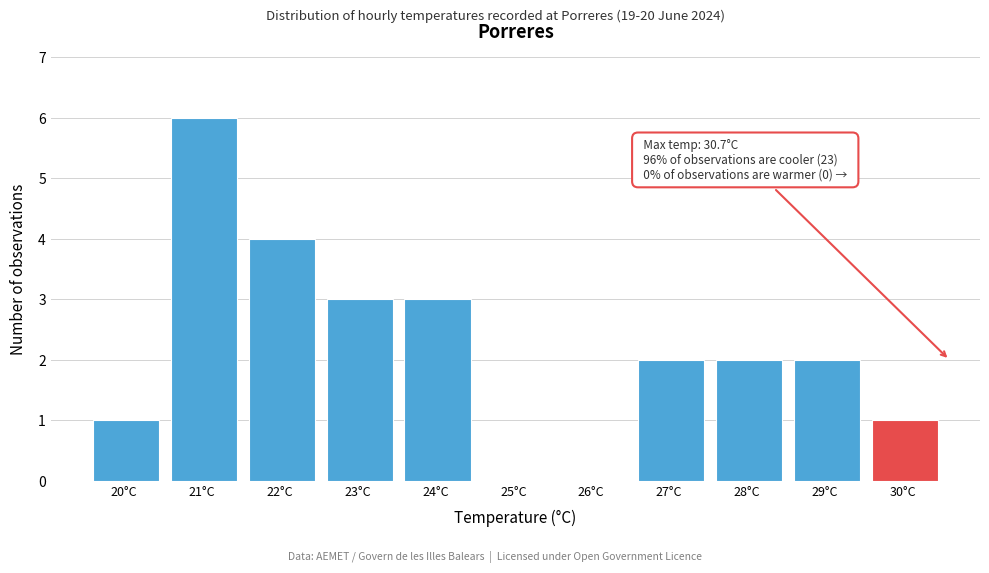

Reading right to left, extract all data points from this chart.

30°C=1	29°C=2	28°C=2	27°C=2	26°C=0	25°C=0	24°C=3	23°C=3	22°C=4	21°C=6	20°C=1